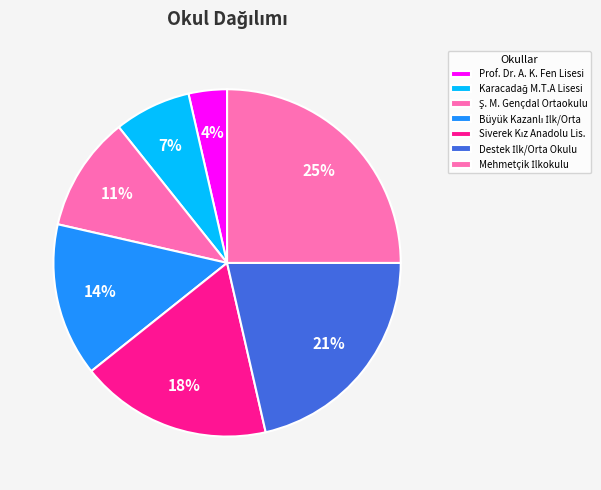

How many slices are in this pie chart?

7